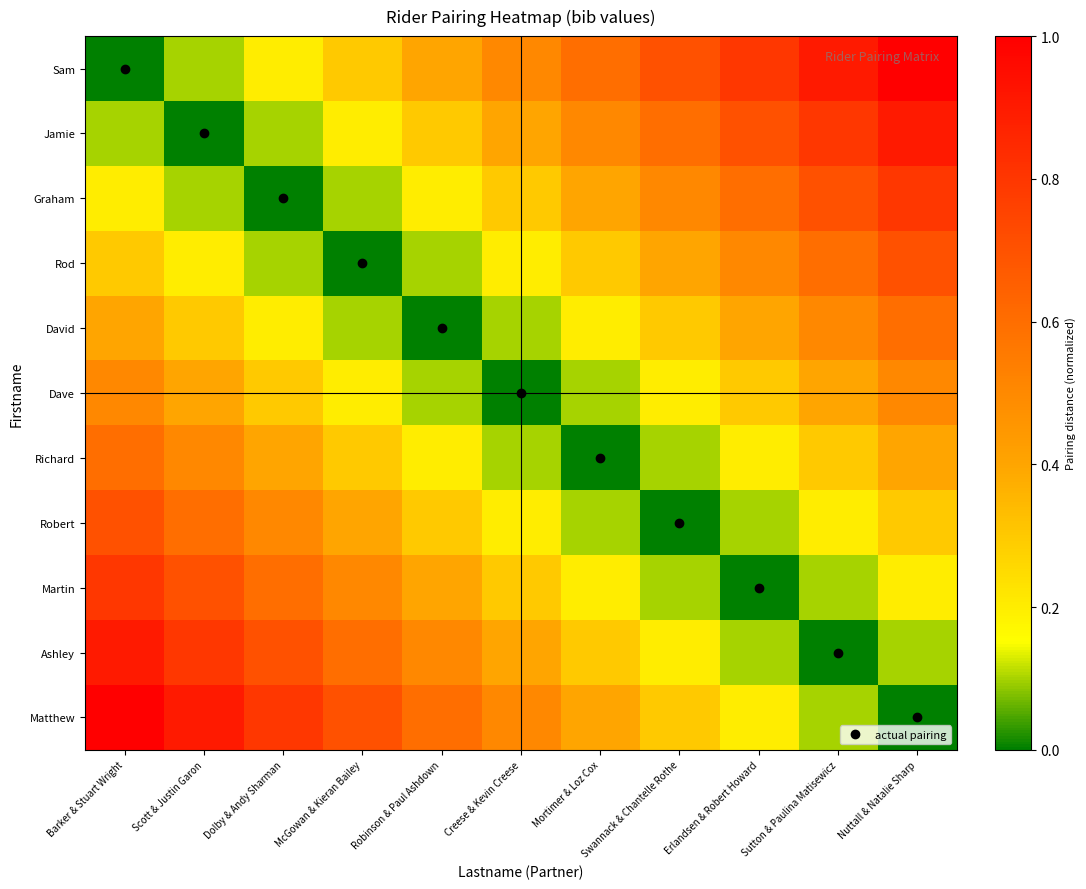

At how many categories does at least one series exceed 0?

11